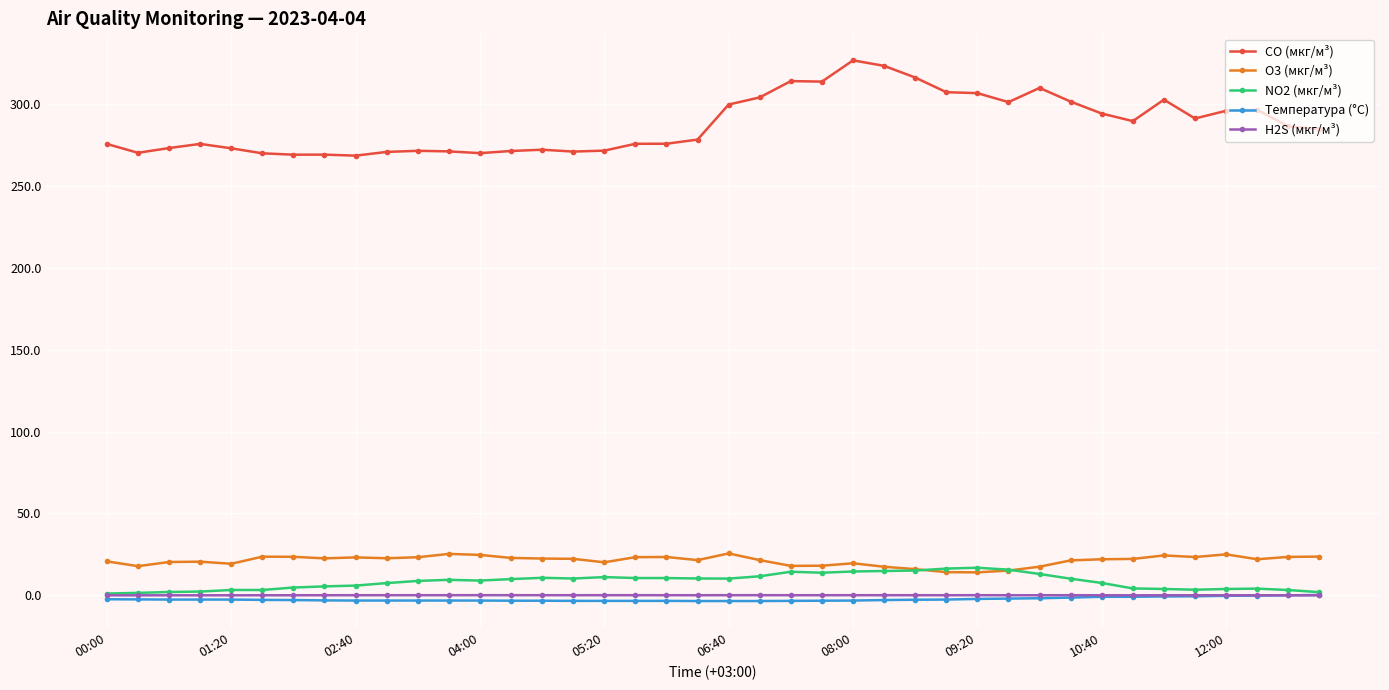

At how many categories does at least one series exceed 94?

40